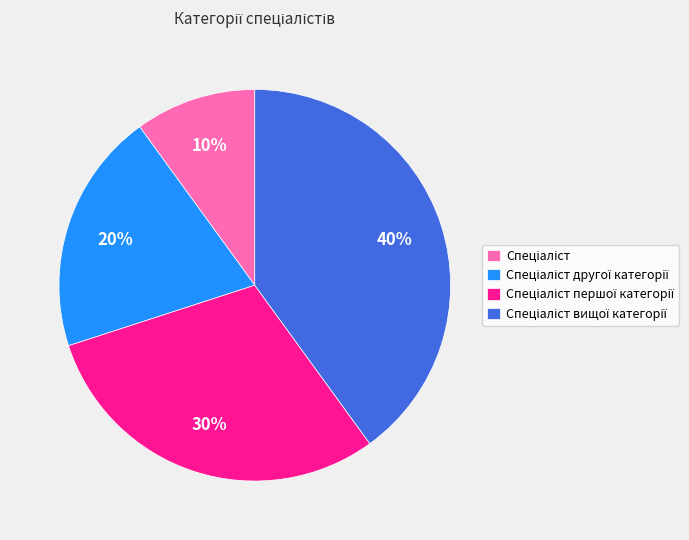

To the nearest percent, what is the difference between the largest and smallest slice percentages?

30%